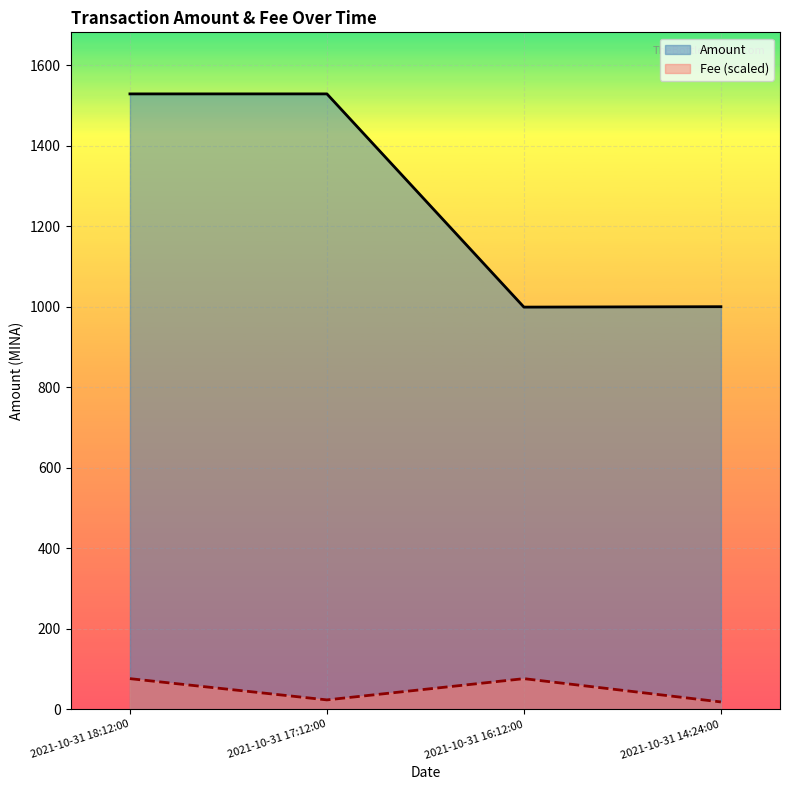

What value does the Amount series have at 2021-10-31 18:12:00?

1528.4